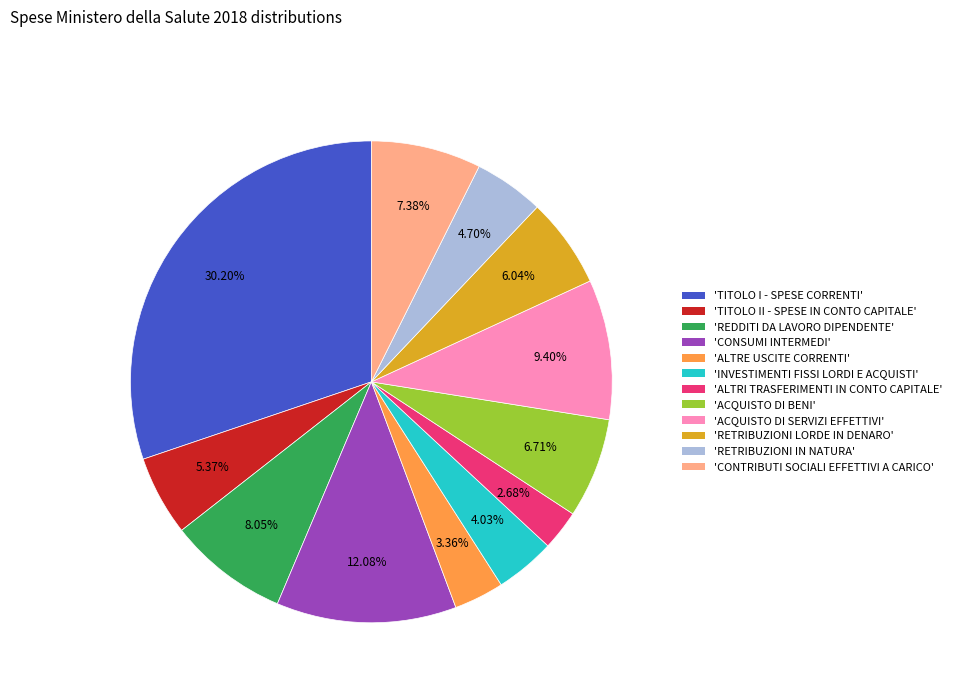

Is there a majority slice in this chart?

No